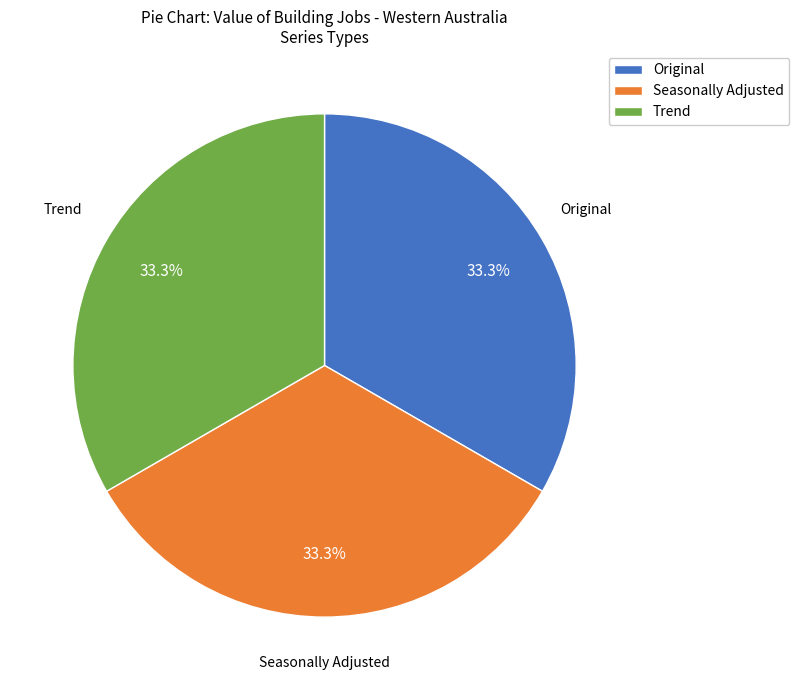

What is the ratio of the value at Original to the value at Seasonally Adjusted?

1.0